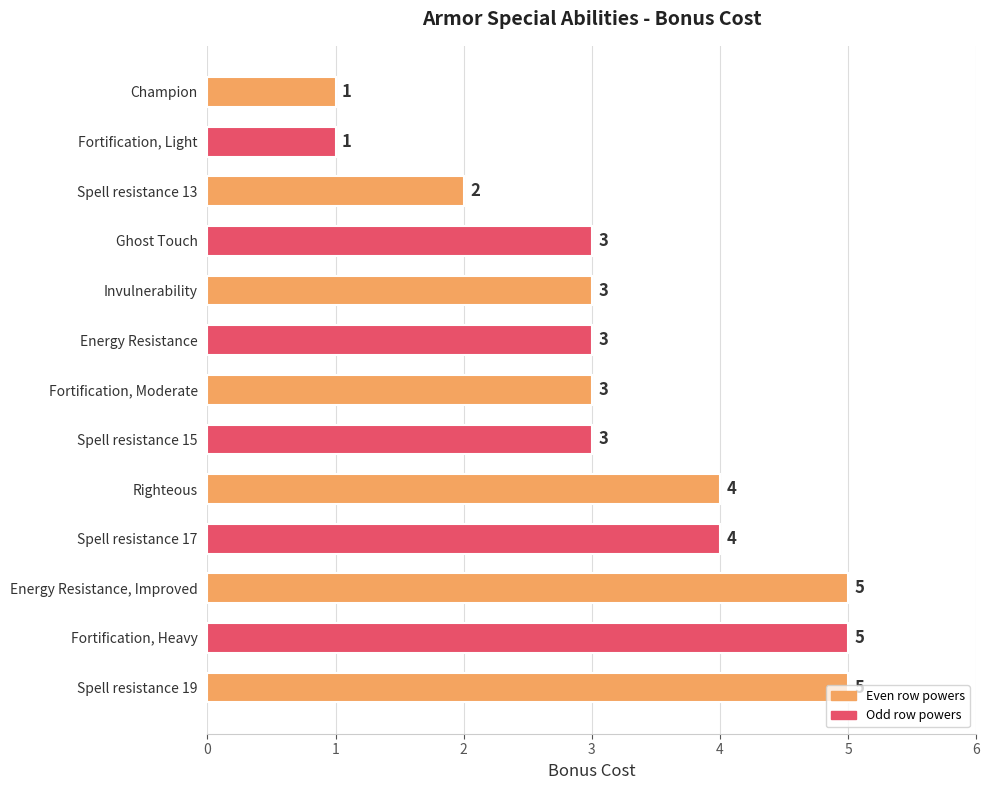

What is the difference between the second highest and minimum values?

4